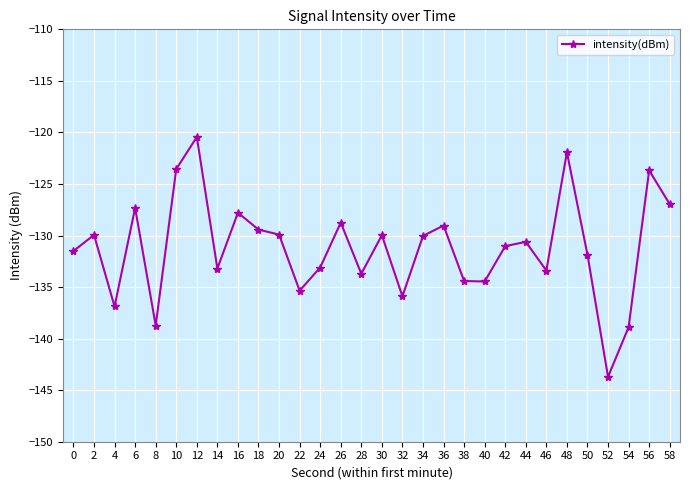

What is the value of the 6th point from the left?

-123.6